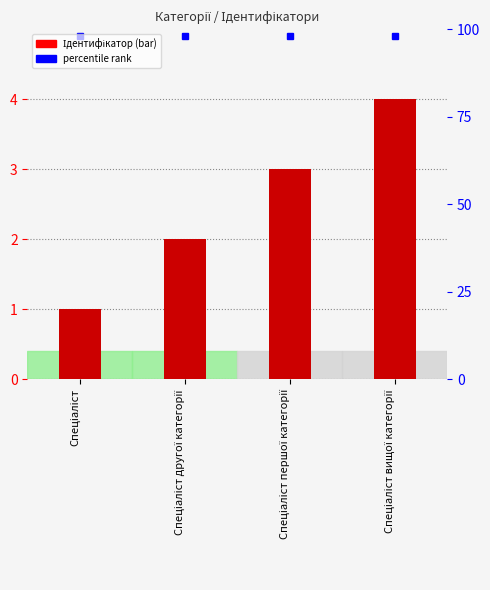

Which category has the highest value across all series?

Спеціаліст вищої категорії